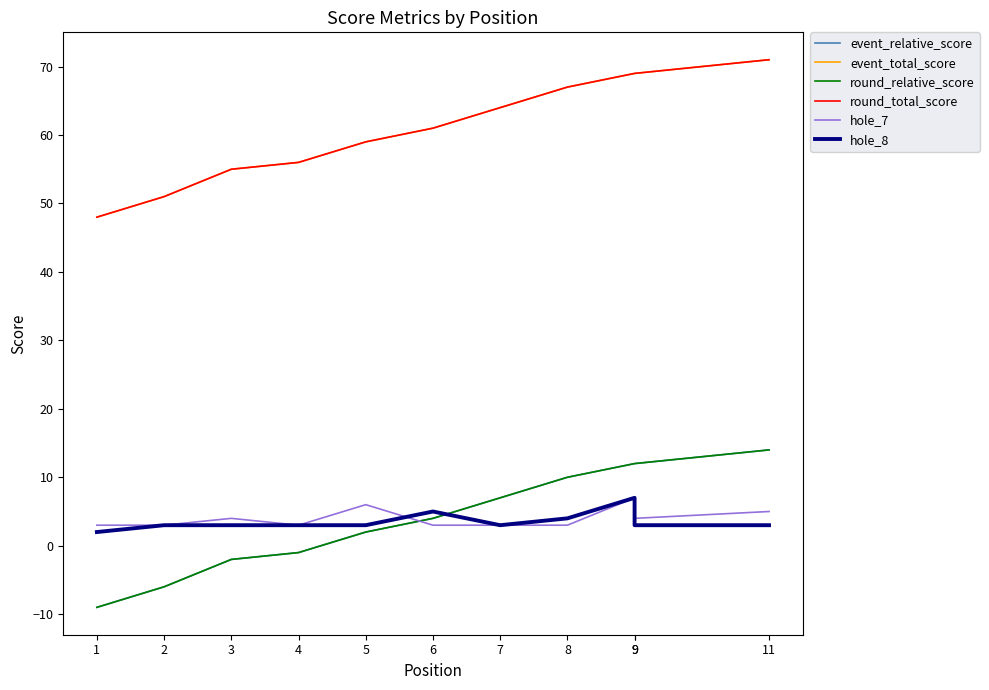

Reading left to right, transcribe all the data shown in this chart.

event_relative_score: 1=-9	2=-6	3=-2	4=-1	5=2	6=4	7=7	8=10	9=12	9=12	11=14
event_total_score: 1=48	2=51	3=55	4=56	5=59	6=61	7=64	8=67	9=69	9=69	11=71
round_relative_score: 1=-9	2=-6	3=-2	4=-1	5=2	6=4	7=7	8=10	9=12	9=12	11=14
round_total_score: 1=48	2=51	3=55	4=56	5=59	6=61	7=64	8=67	9=69	9=69	11=71
hole_7: 1=3	2=3	3=4	4=3	5=6	6=3	7=3	8=3	9=7	9=4	11=5
hole_8: 1=2	2=3	3=3	4=3	5=3	6=5	7=3	8=4	9=7	9=3	11=3